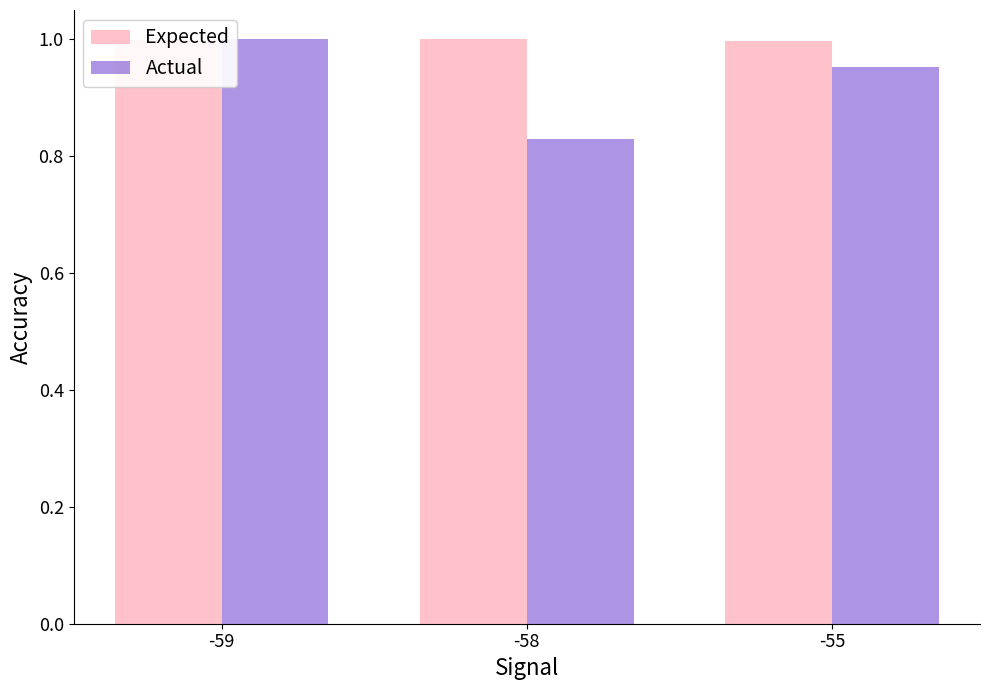

What is the spread (max minus min) of values at -58?

0.2